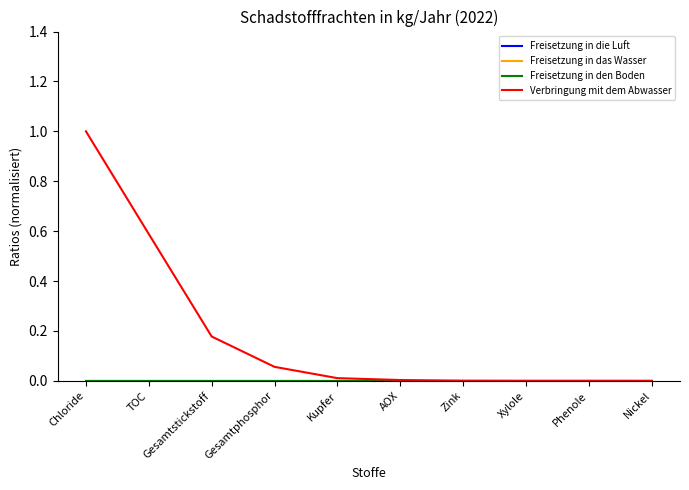

Which series changed the most between Chloride and Kupfer?

Verbringung mit dem Abwasser